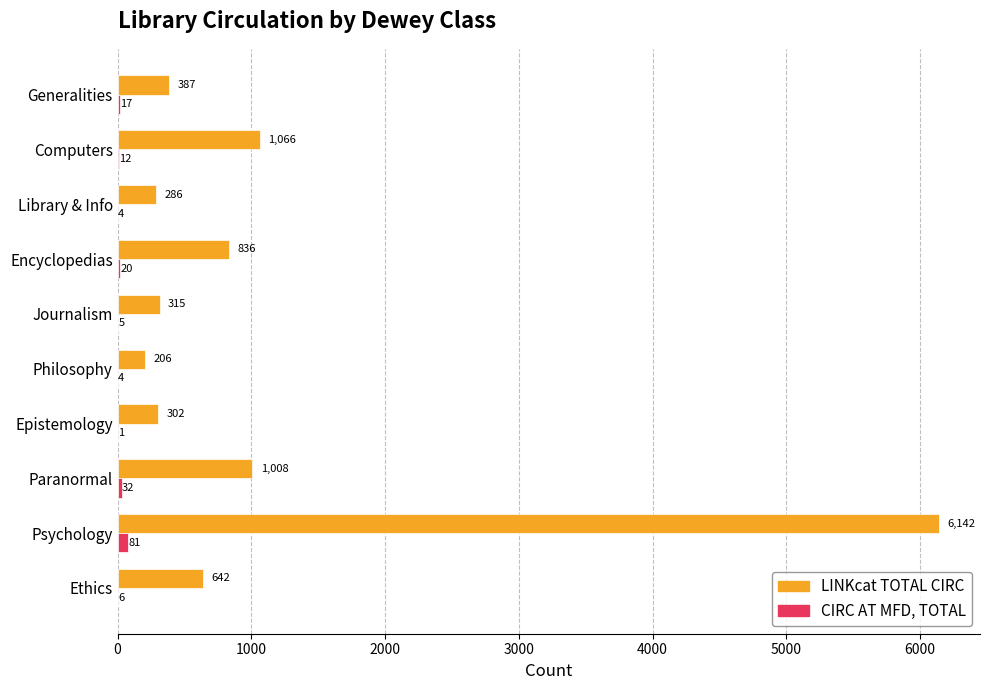

At which label is LINKcat TOTAL CIRC closest to 3174?

Computers